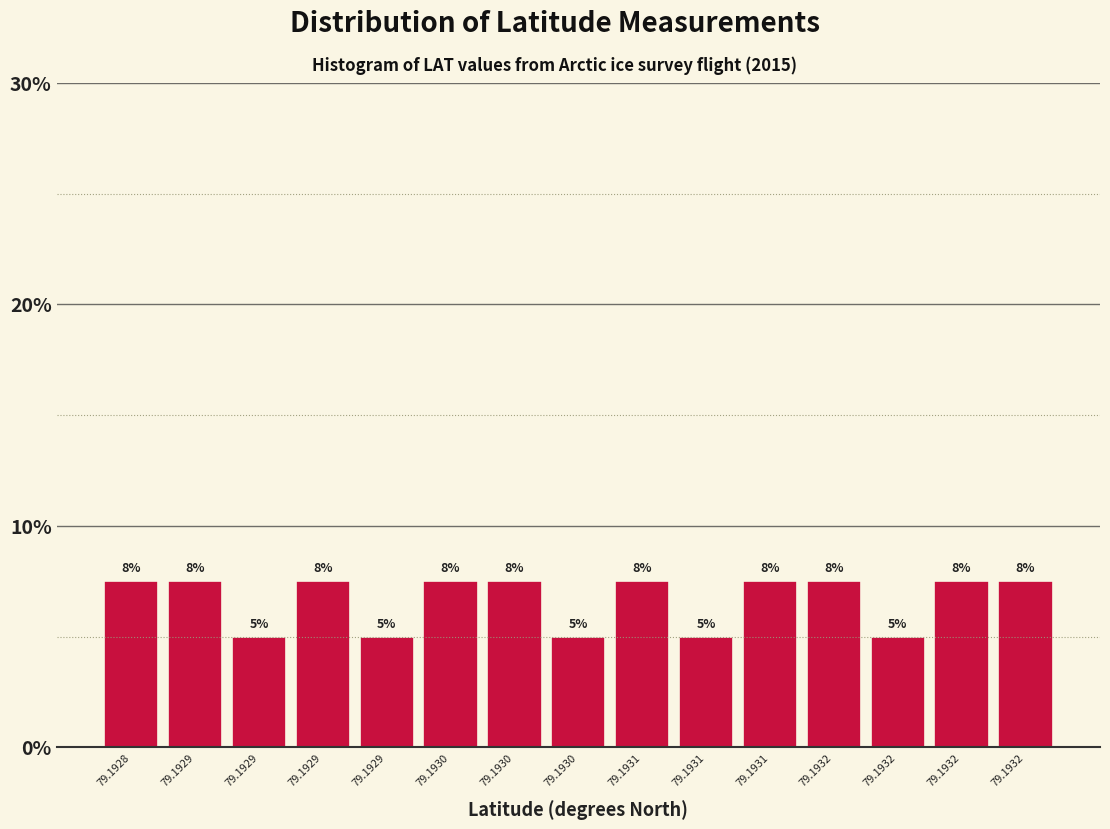

How many bars are there in total?

15